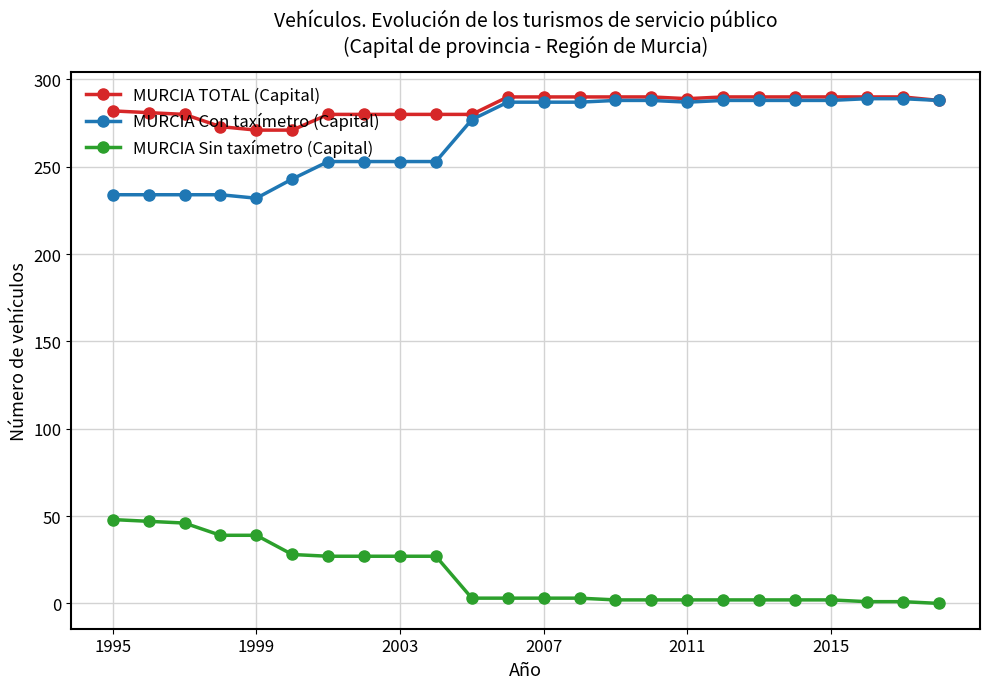

What is the maximum value shown in the chart?

290